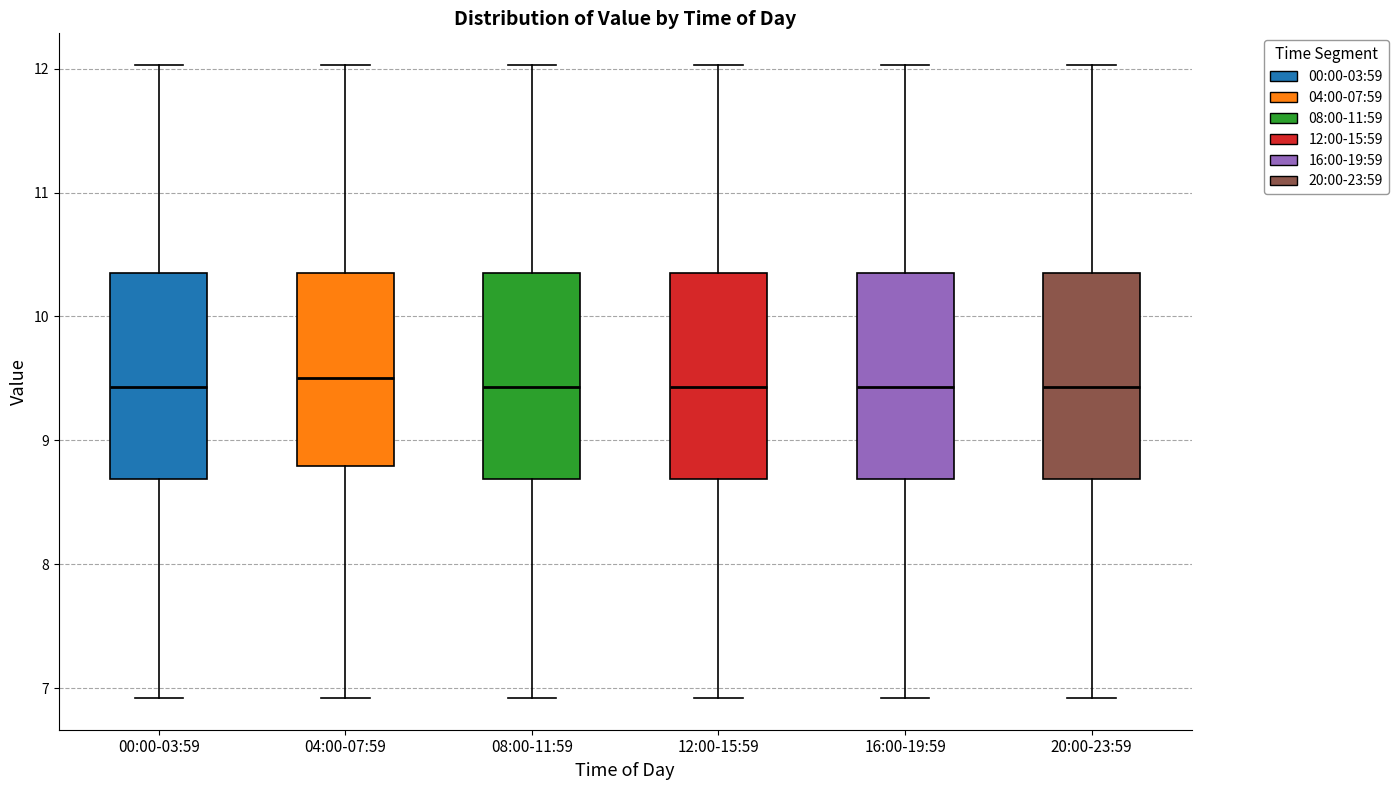

Reading left to right, read every box against the y-axis: the position of its median line, the range the box covers, and the ends of its whiskers. The values are not printed on the chart, so give them approximately, as read against the axis.

00:00-03:59: median 9.4, box 8.7 to 10.3, whiskers 6.9 to 12.0
04:00-07:59: median 9.5, box 8.8 to 10.3, whiskers 6.9 to 12.0
08:00-11:59: median 9.4, box 8.7 to 10.3, whiskers 6.9 to 12.0
12:00-15:59: median 9.4, box 8.7 to 10.3, whiskers 6.9 to 12.0
16:00-19:59: median 9.4, box 8.7 to 10.3, whiskers 6.9 to 12.0
20:00-23:59: median 9.4, box 8.7 to 10.3, whiskers 6.9 to 12.0